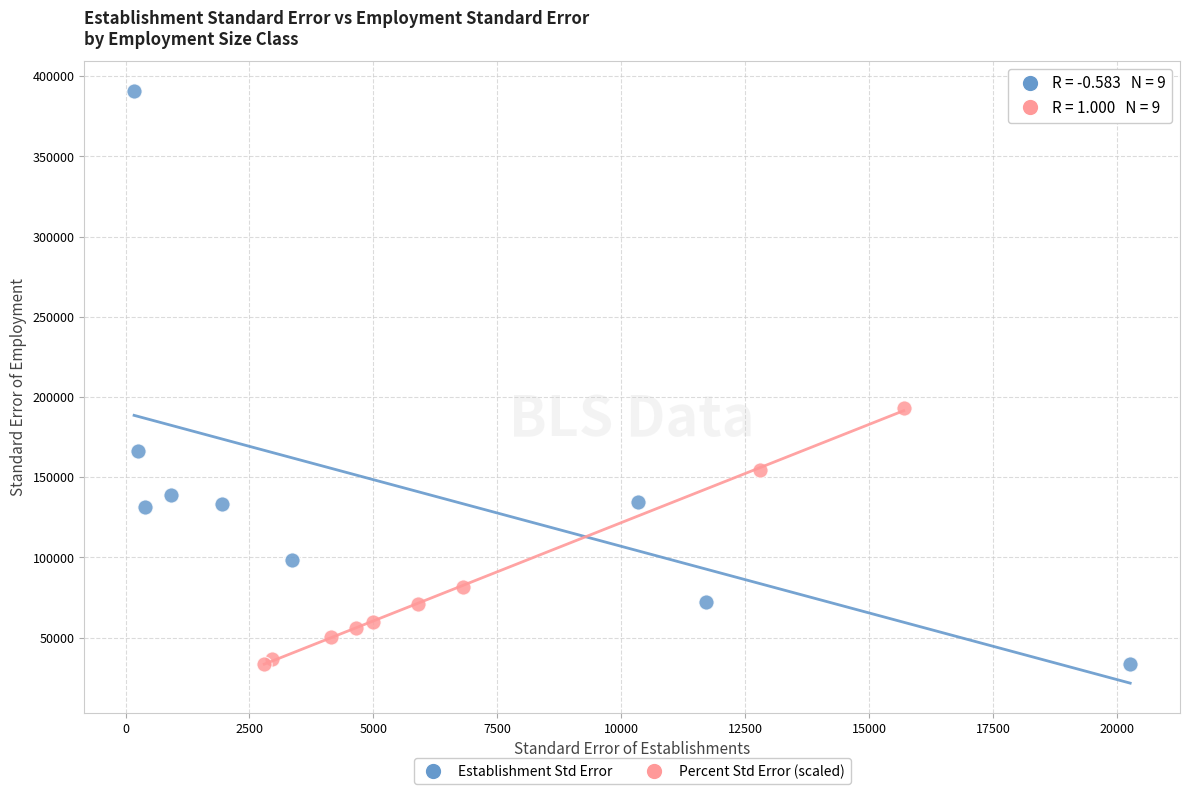

Which series contains the highest Y value?

Establishment Std Error